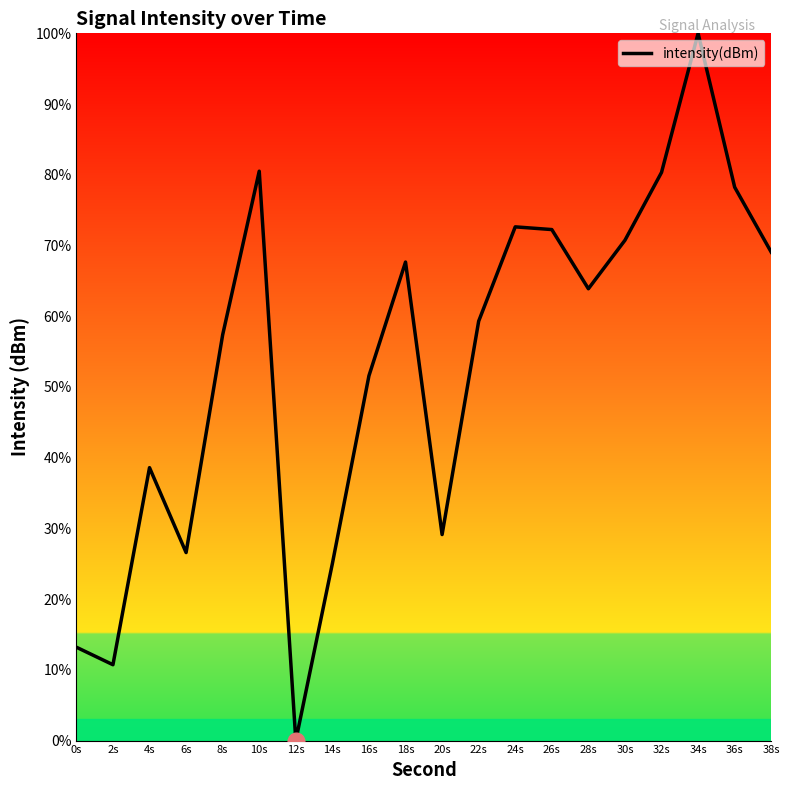

Approximately how many times larger is the value at 10s compared to 0s?

6.1